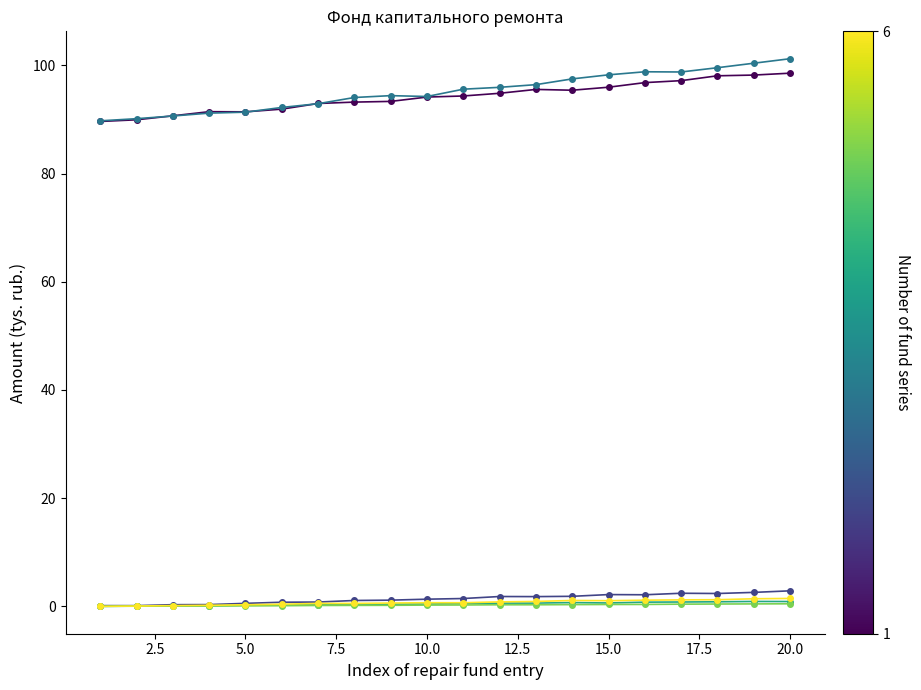

What is the greatest value displayed?

101.3